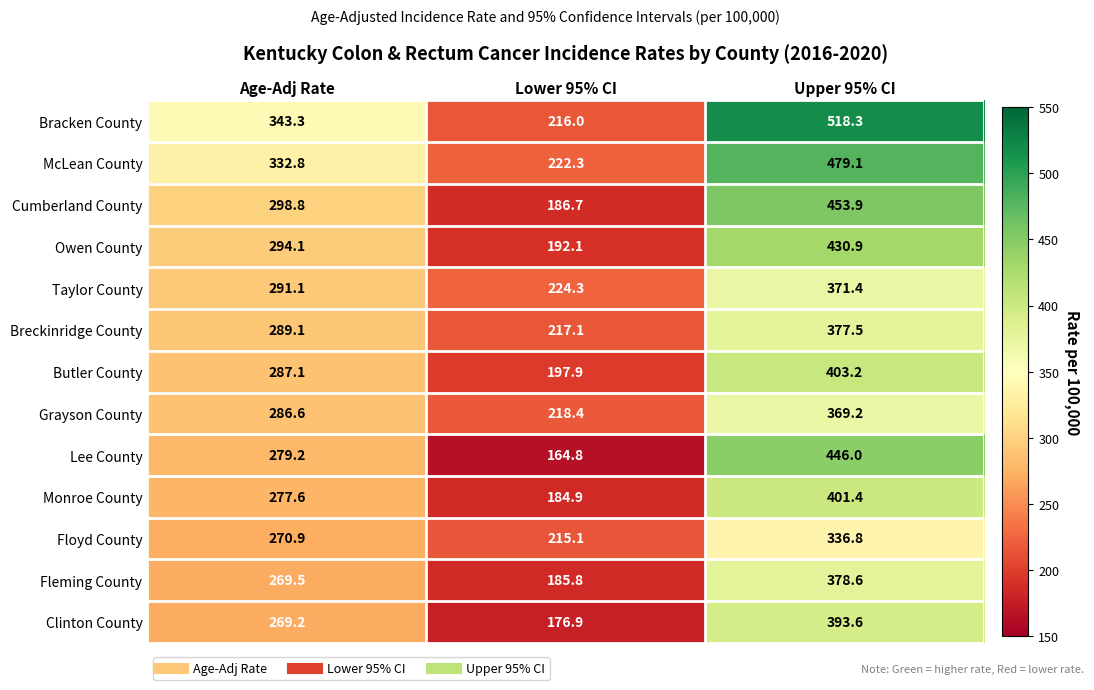

At which label does Clinton County reach its peak?

Upper 95% CI